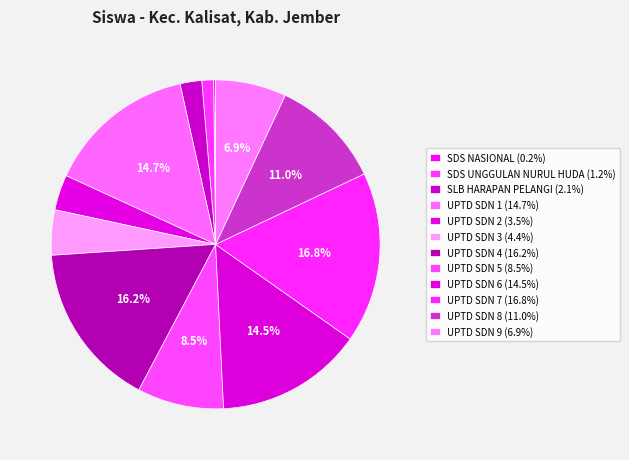

Which slice is the smallest?

SDS NASIONAL